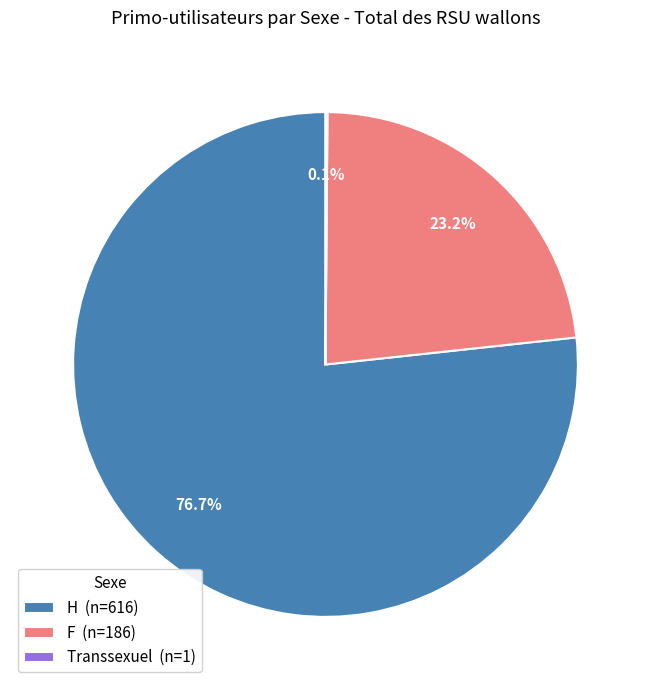

Does H (n=616) account for over 50% of the chart?

Yes